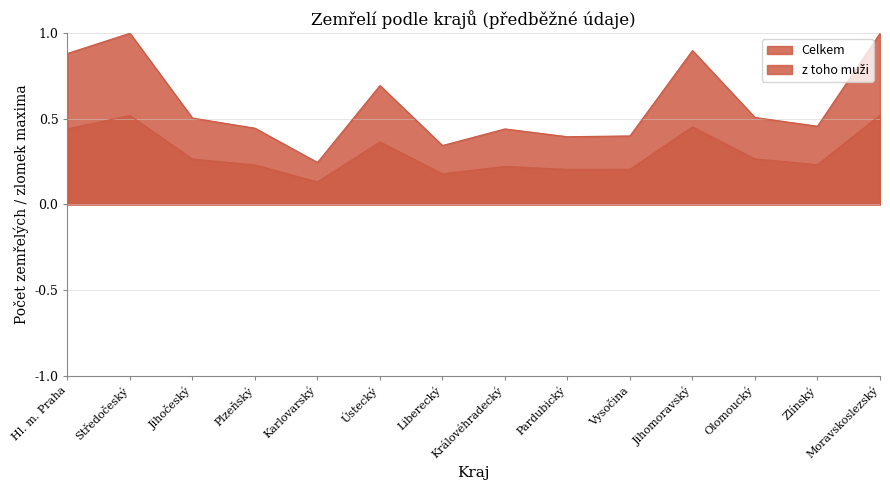

At which category is the sum across all series the highest?

Moravskoslezský